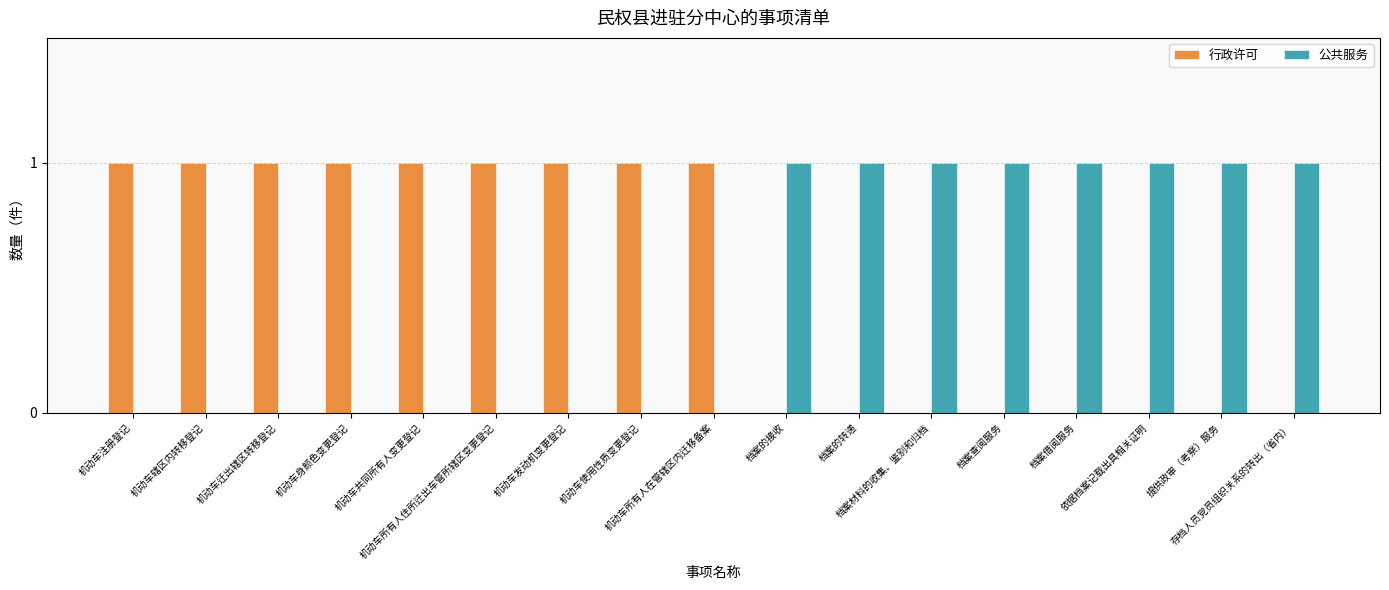

True or false: 公共服务 has a value of 0 at 机动车使用性质变更登记.

True